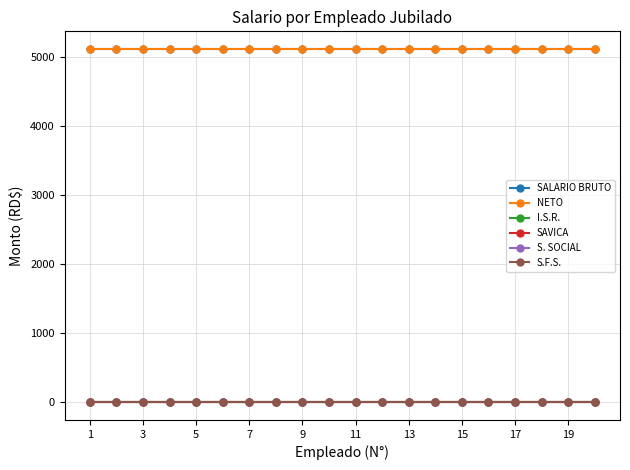

Where is S. SOCIAL nearest to the value 0?

1